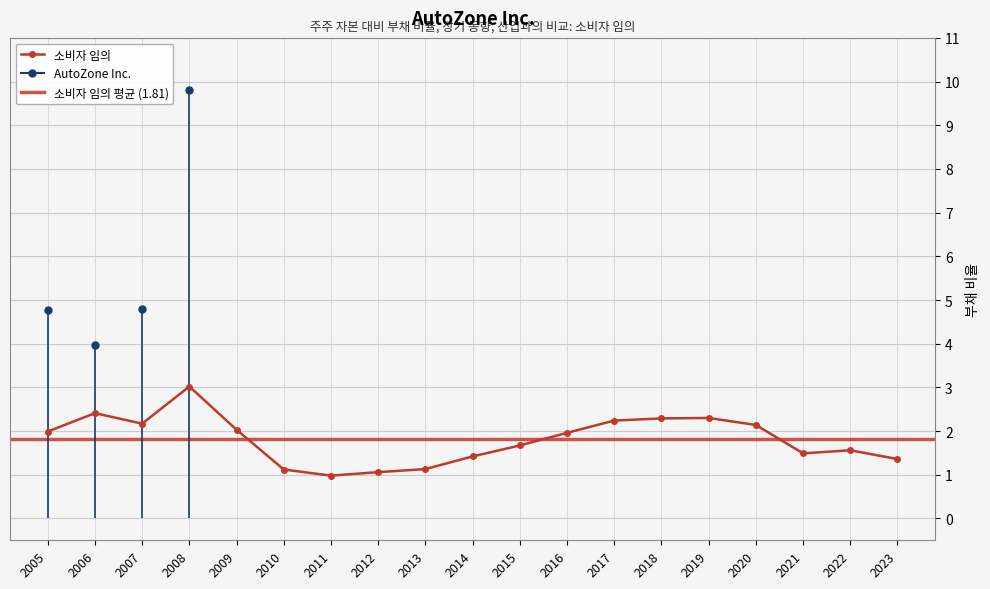

Is it true that 소비자 임의 equals 2.3 at 2018?

True